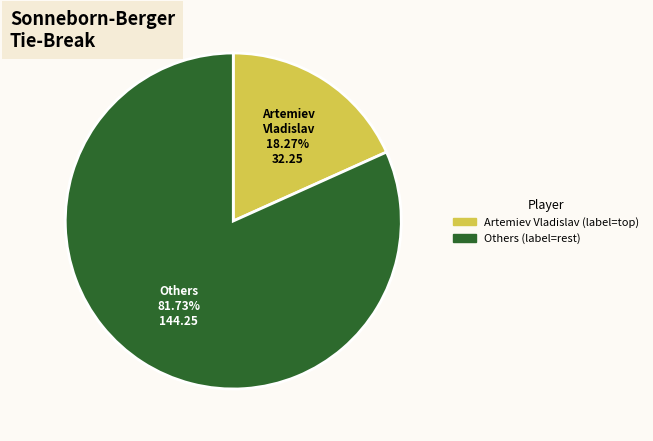

Does any single category account for the majority?

Yes